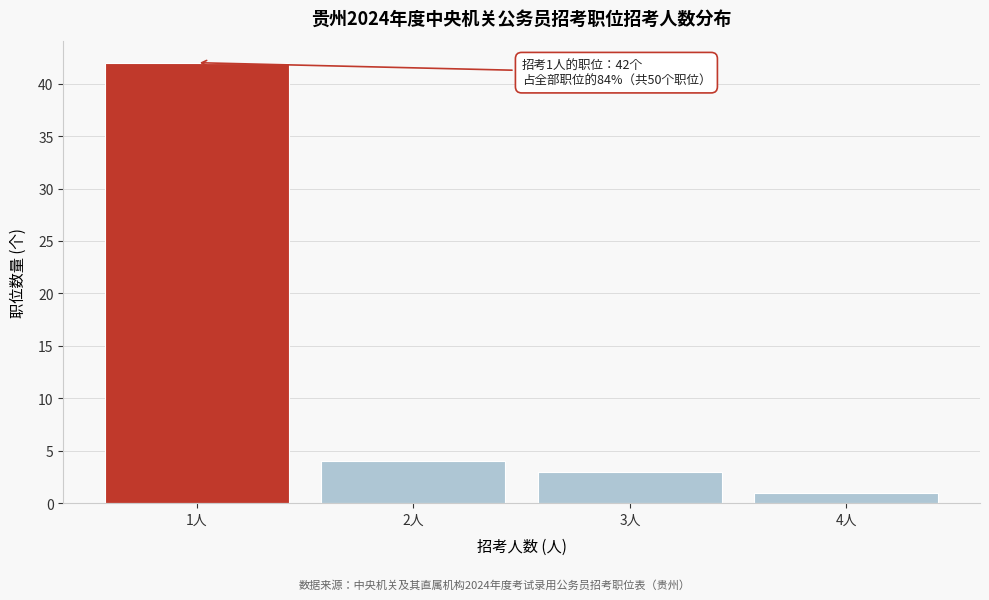

Reading right to left, transcribe all the data shown in this chart.

1	3	4	42